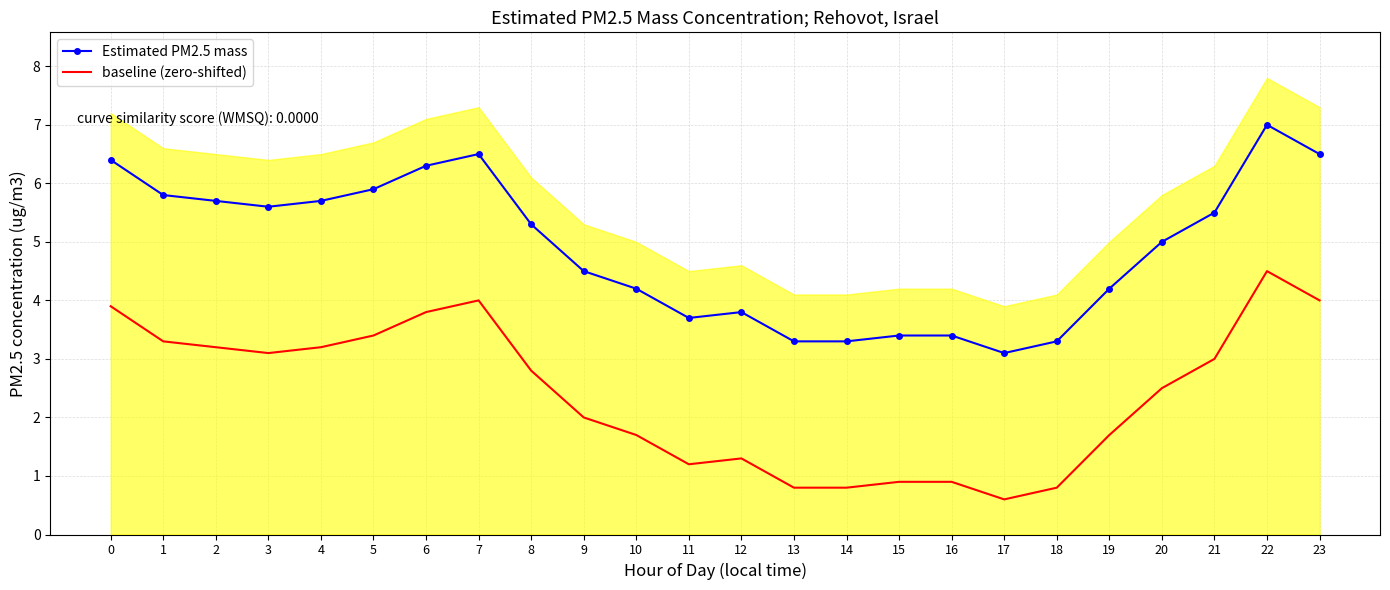

How many values in the Estimated PM2.5 mass series exceed 5?

12